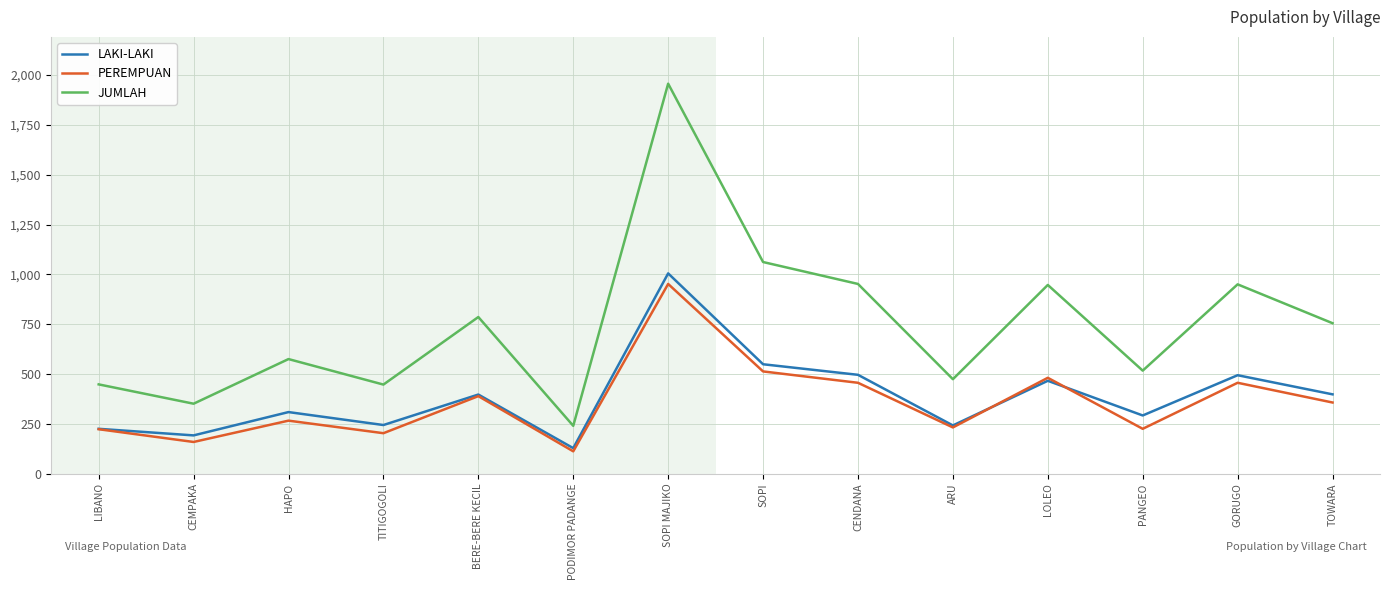

True or false: LAKI-LAKI and JUMLAH cross at least once.

False